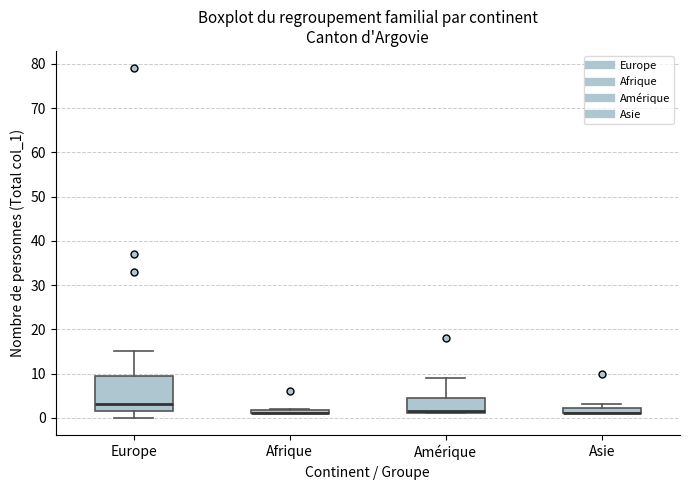

Where is the lower edge of the box for Asie on the y-axis? The values are not printed on the chart, so give them approximately, as read against the axis.

1